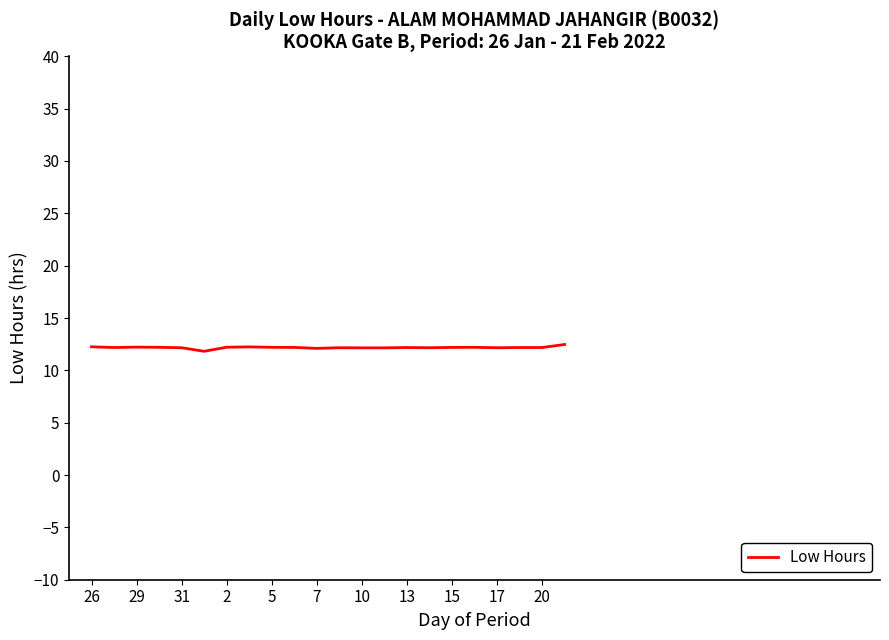

What is the maximum value shown in the chart?

12.5